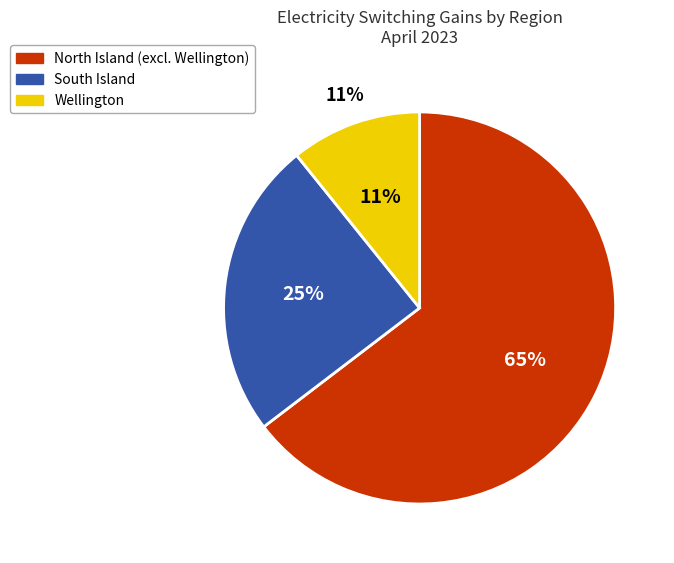

What percentage is the Wellington slice, to the nearest percent?

11%